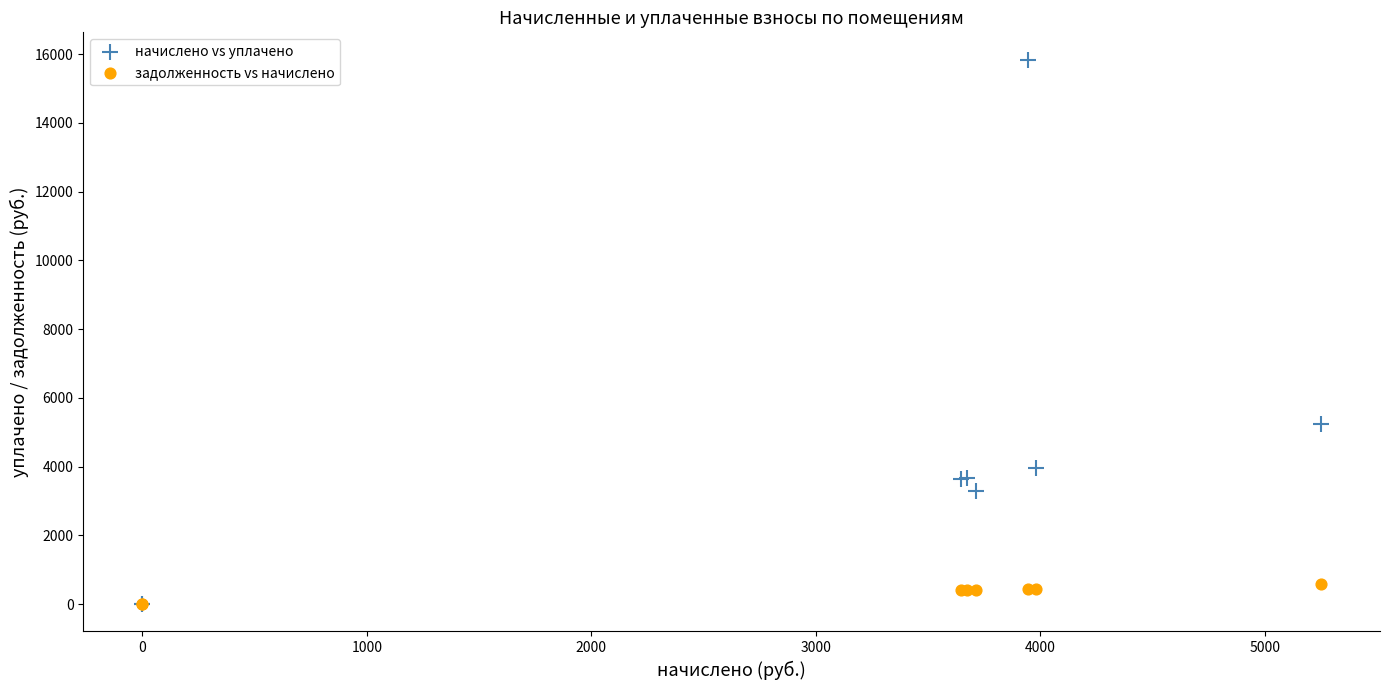

Which series reaches the maximum Y coordinate?

начислено vs уплачено